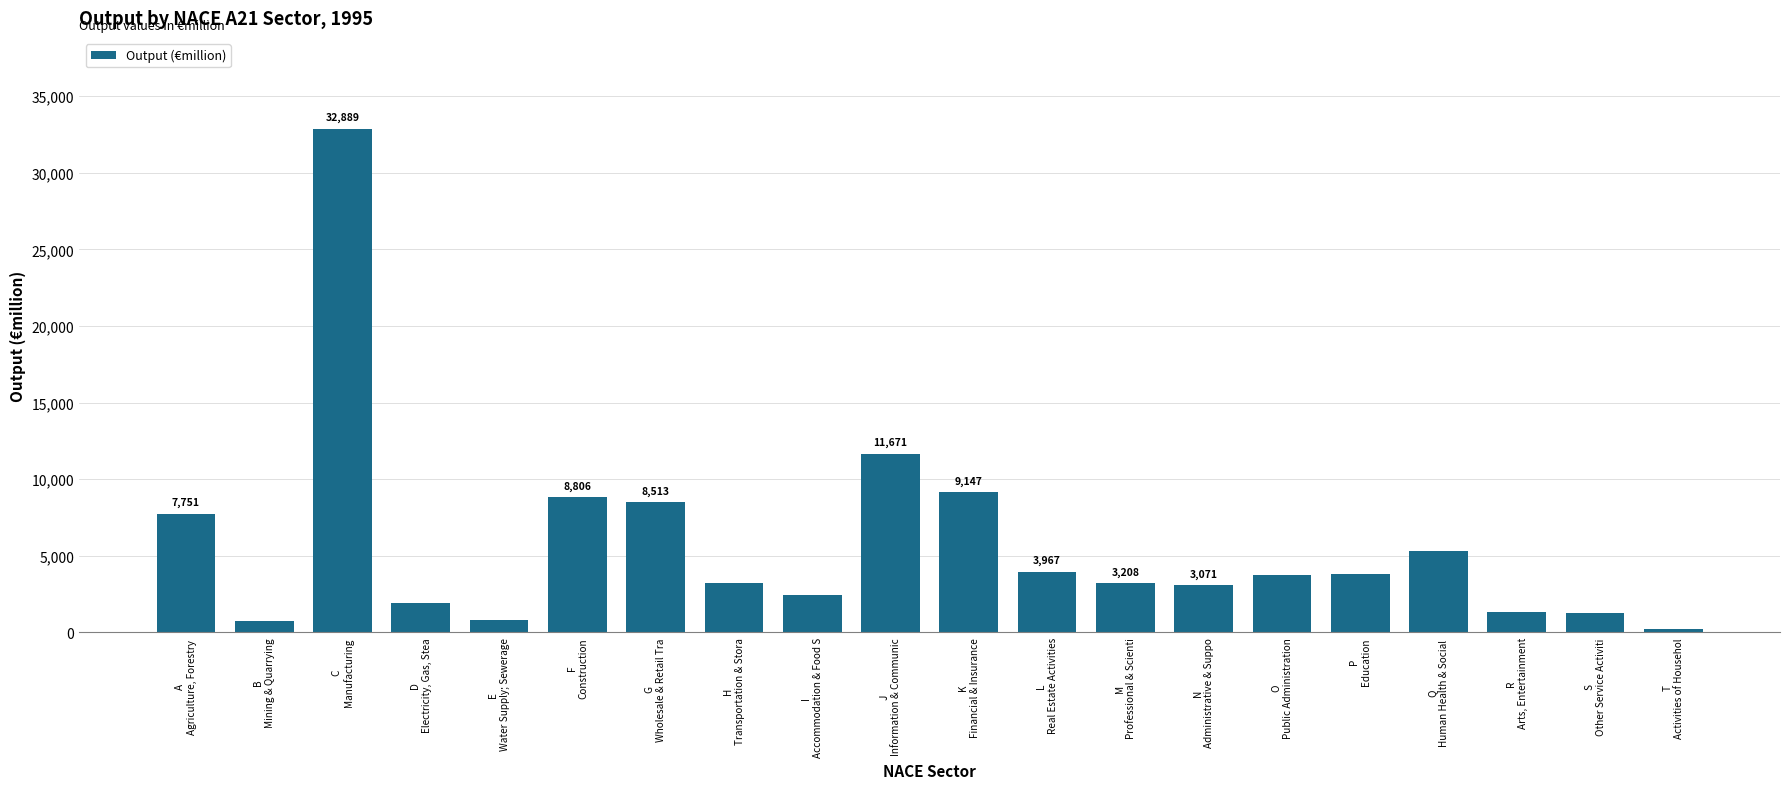

List the labels in order of value, largest first.

C
Manufacturing, J
Information & Communic, K
Financial & Insurance, F
Construction, G
Wholesale & Retail Tra, A
Agriculture, Forestry , Q
Human Health & Social , L
Real Estate Activities, P
Education, O
Public Administration, H
Transportation & Stora, M
Professional & Scienti, N
Administrative & Suppo, I
Accommodation & Food S, D
Electricity, Gas, Stea, R
Arts, Entertainment, S
Other Service Activiti, E
Water Supply; Sewerage, B
Mining & Quarrying, T
Activities of Househol